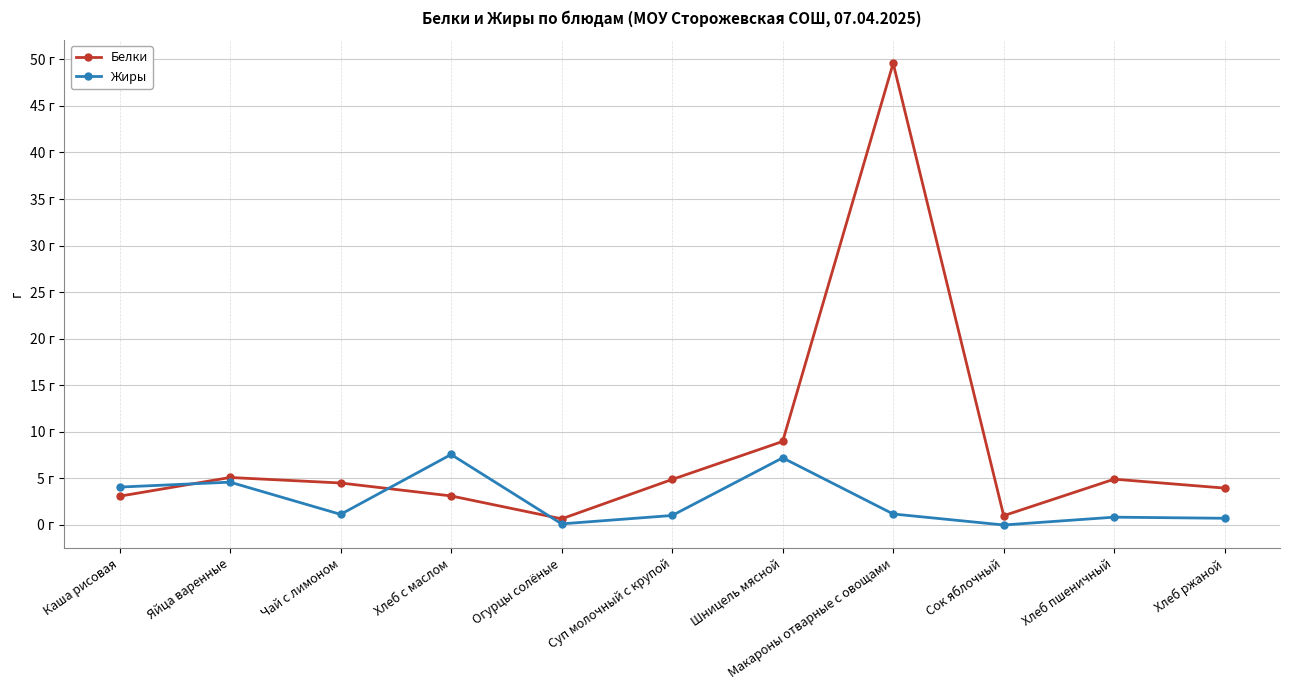

List the labels in order of Жиры value, largest first.

Хлеб с маслом, Шницель мясной, Яйца варенные, Каша рисовая, Макароны отварные с овощами, Чай с лимоном, Суп молочный с крупой, Хлеб пшеничный, Хлеб ржаной, Огурцы солёные, Сок яблочный